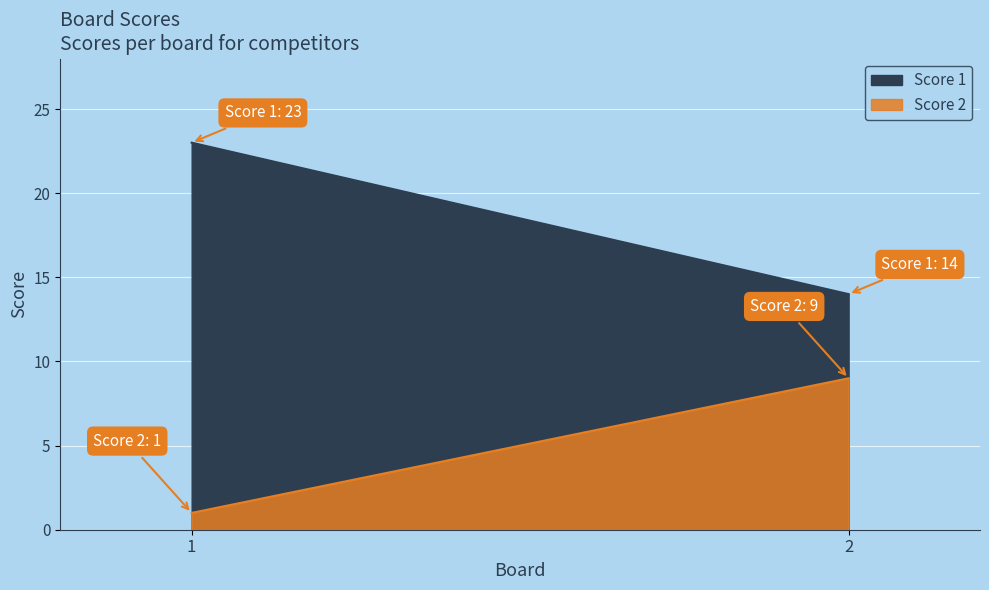

True or false: Score 1 has a value of 14 at 2.

True